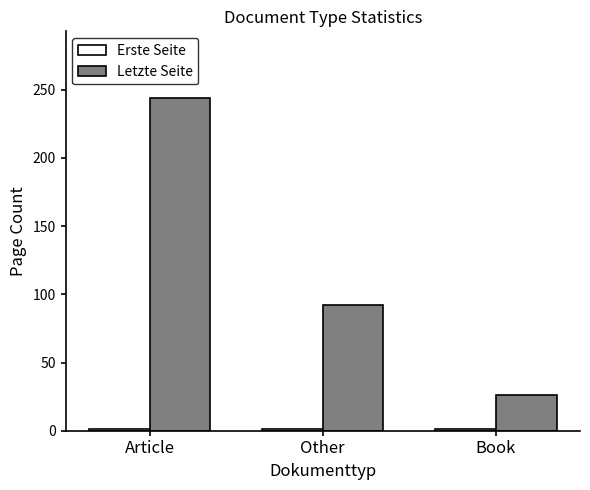

What is the spread (max minus min) of values at Book?

25